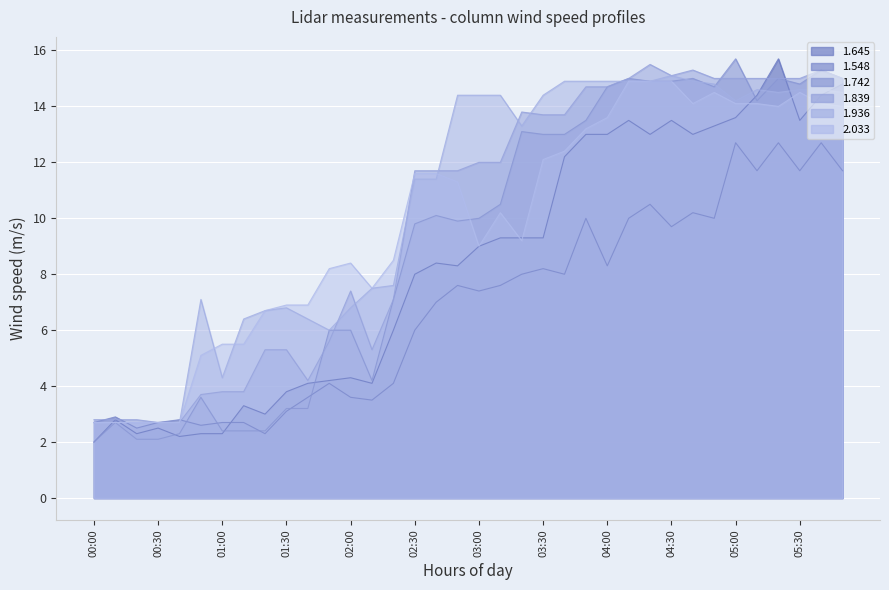

List the labels in order of 1.839 value, smallest first.

00:30, 00:40, 00:00, 00:10, 00:20, 00:50, 01:00, 01:10, 01:40, 01:20, 01:30, 02:10, 01:50, 02:20, 02:00, 02:30, 02:40, 02:50, 03:00, 03:10, 03:30, 03:40, 03:20, 03:50, 04:00, 04:10, 04:50, 05:00, 05:10, 05:20, 05:30, 05:50, 04:30, 04:40, 05:40, 04:20